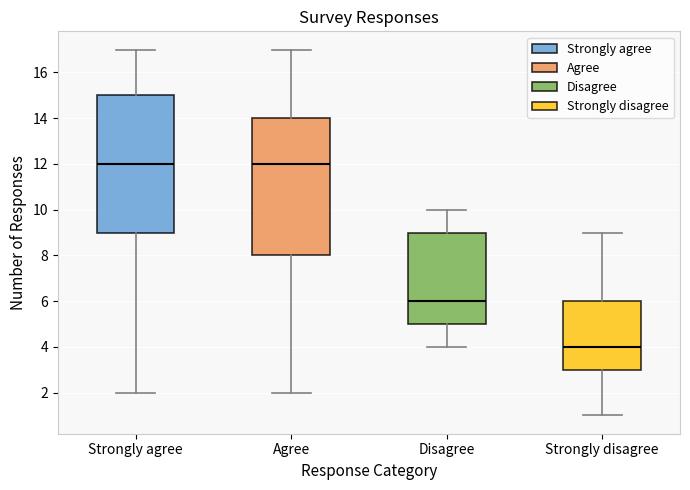

Where is the lower edge of the box for Disagree on the y-axis? The values are not printed on the chart, so give them approximately, as read against the axis.

5